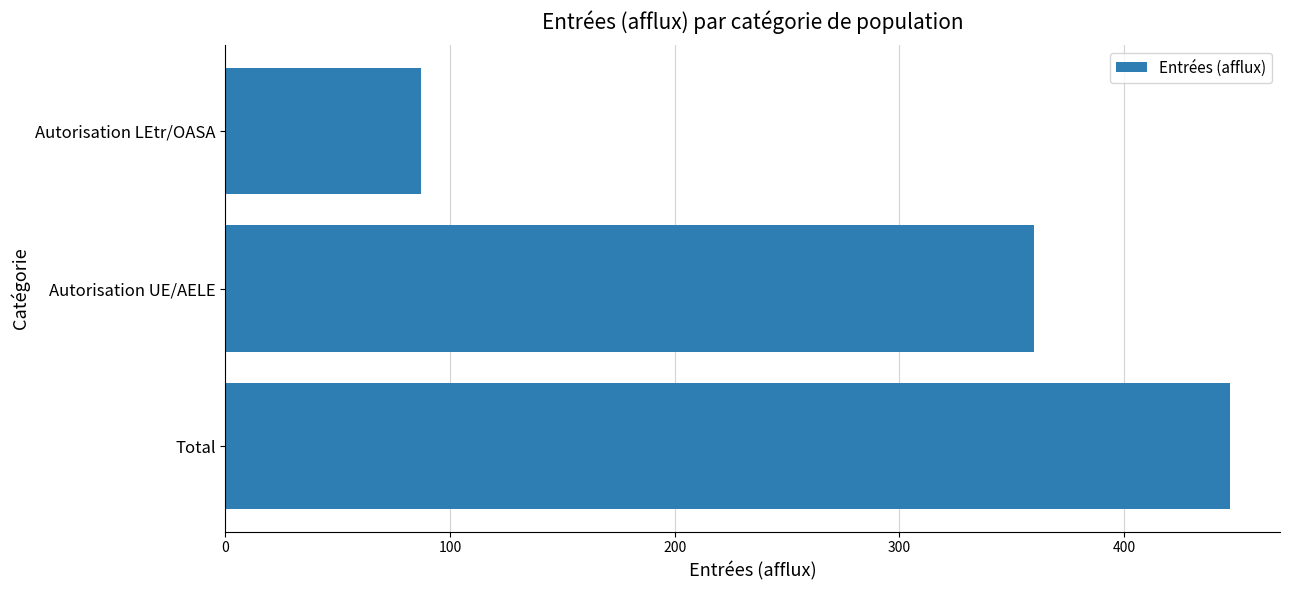

Approximately how many times larger is the value at Total compared to Autorisation UE/AELE?

1.2